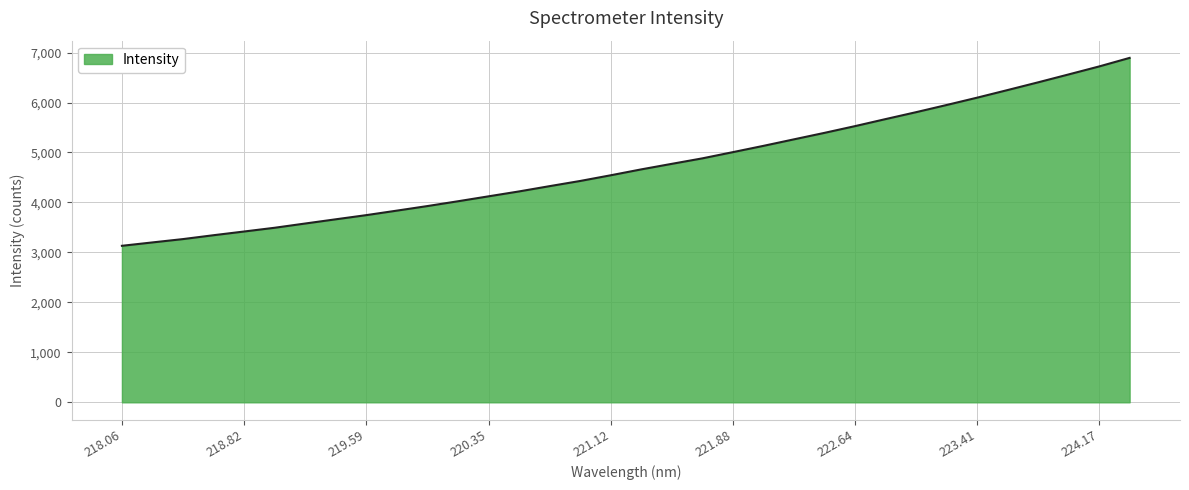

What is the difference between the maximum and minimum values?

3760.8